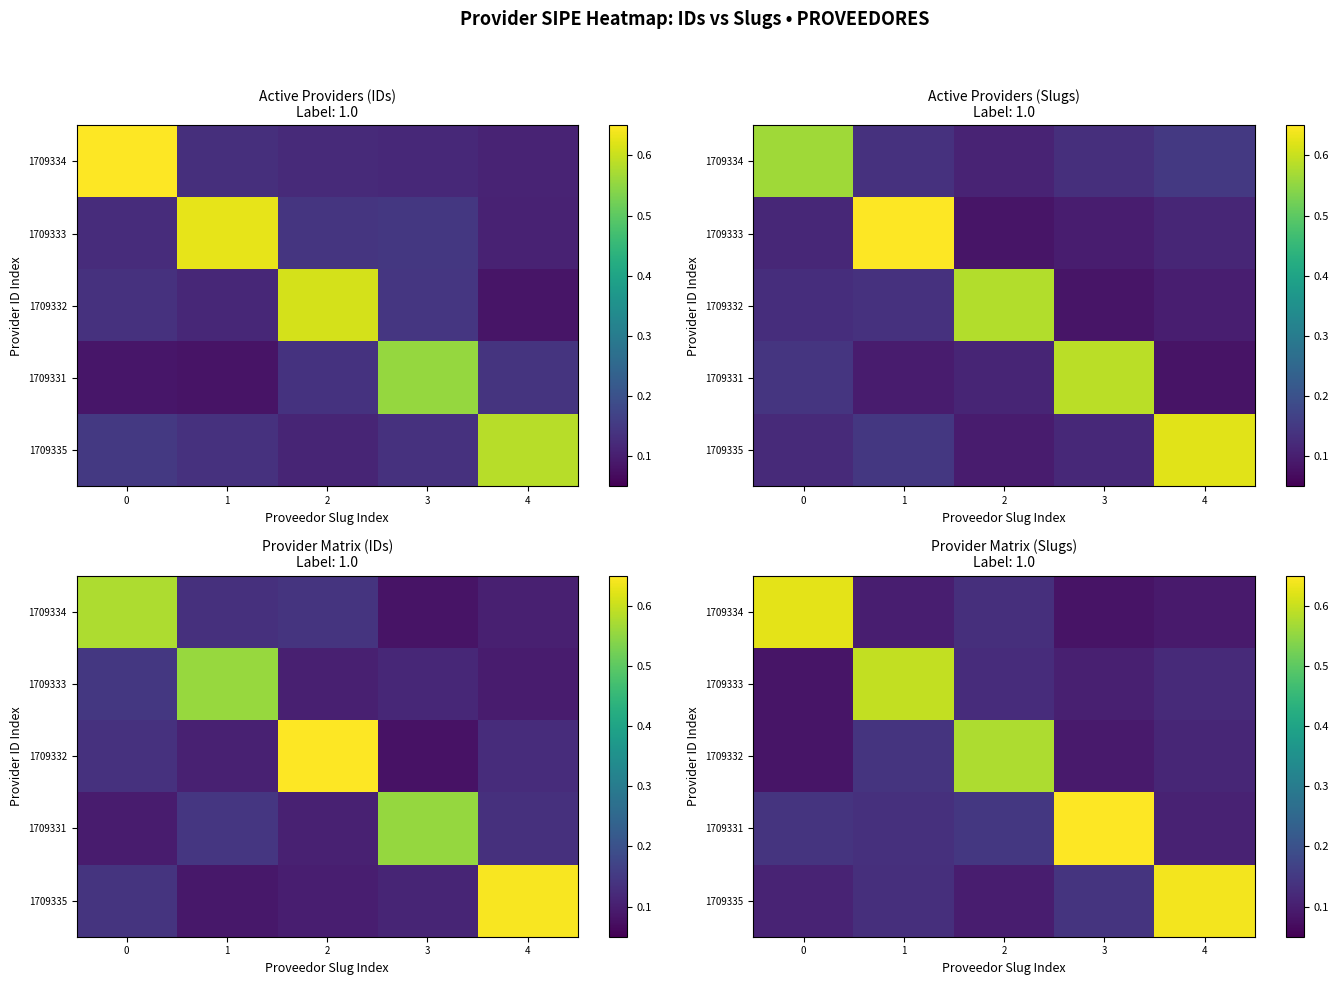

Is the value of row_3 at 2 greater than the value of row_0 at 2?

Yes